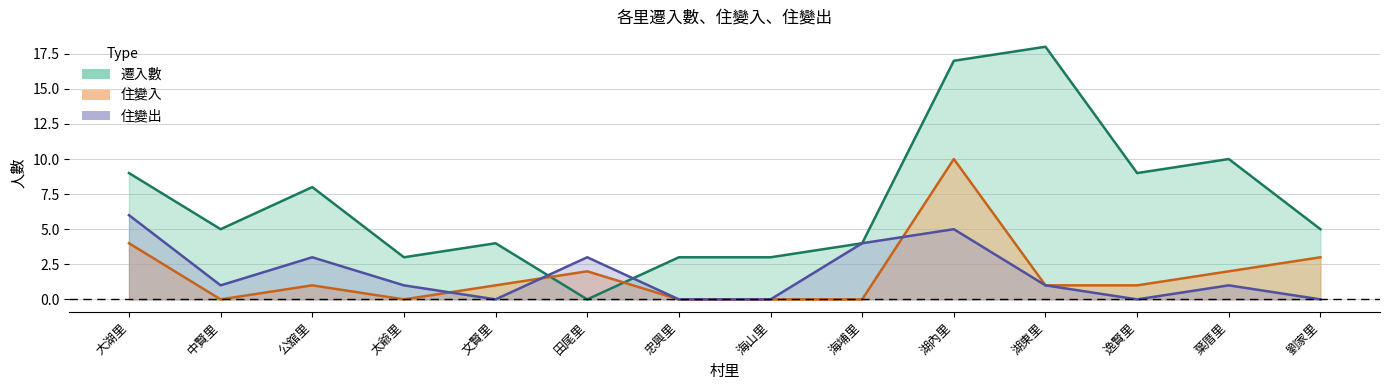

Which series changed the most between 中賢里 and 逸賢里?

遷入數